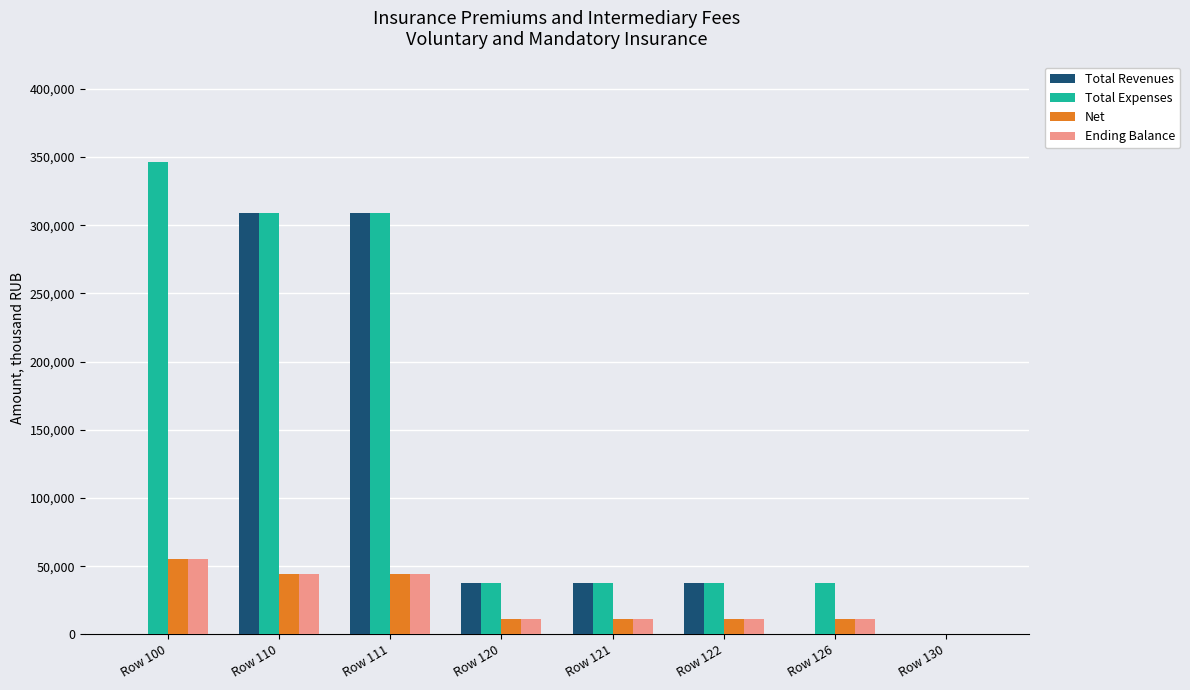

What are all the series names shown in the legend?

Total Revenues, Total Expenses, Net, Ending Balance